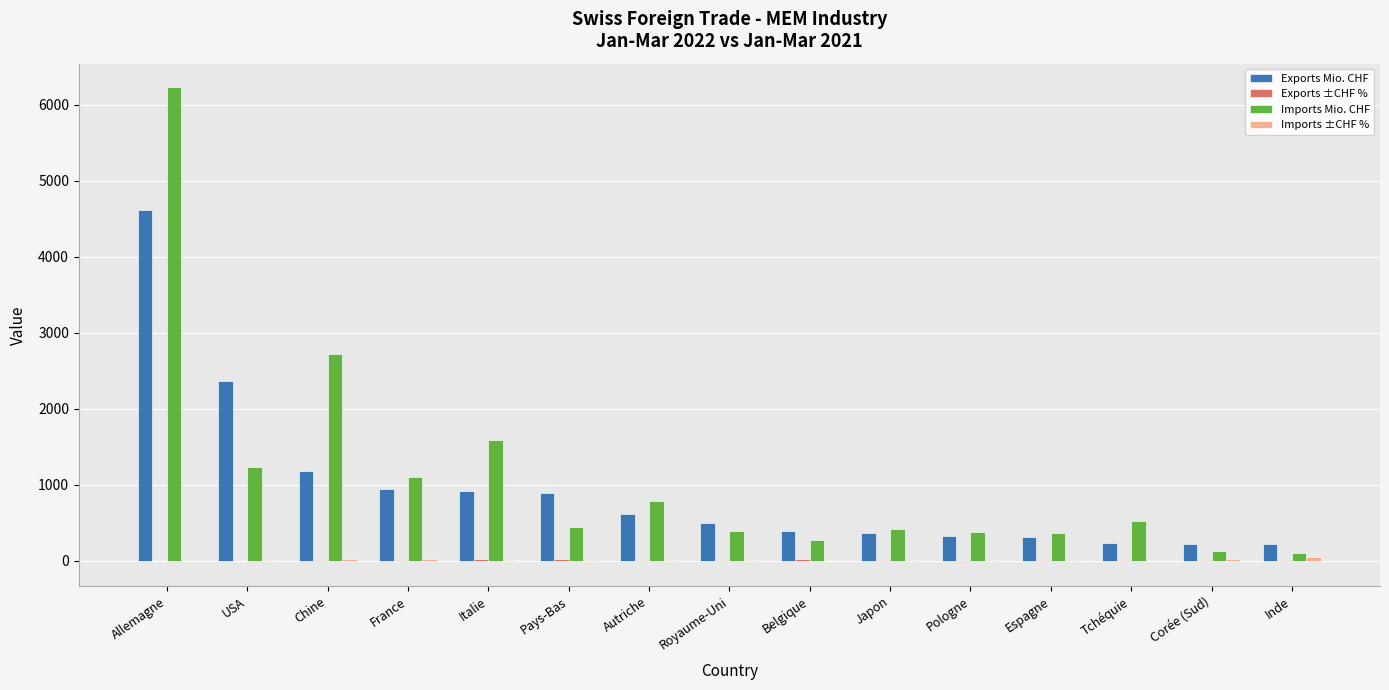

What is the average value of the Imports Mio. CHF series?

1114.5